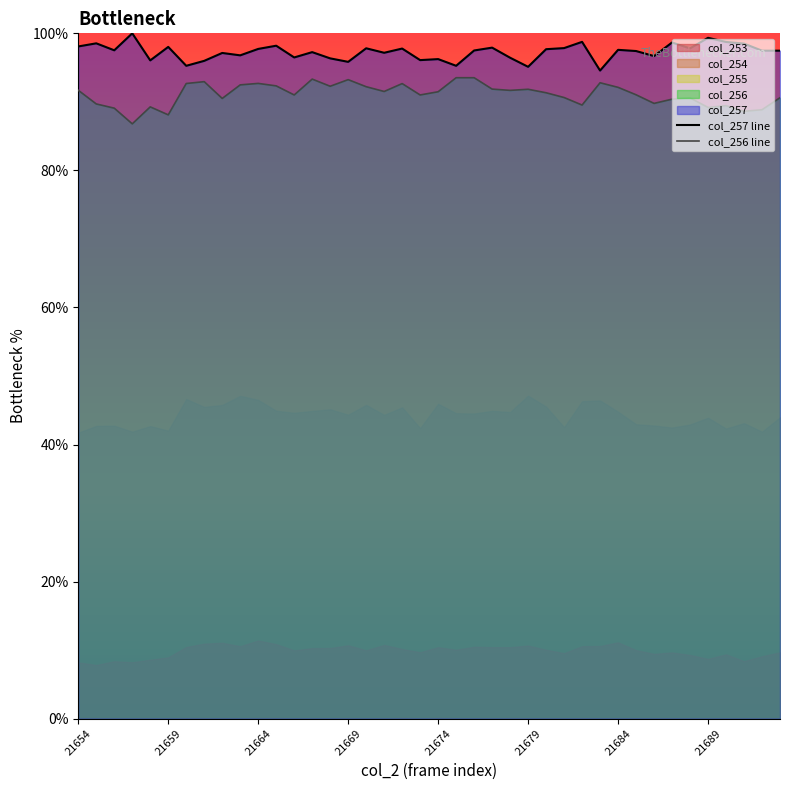

What is the minimum value for col_256 line?

86.8